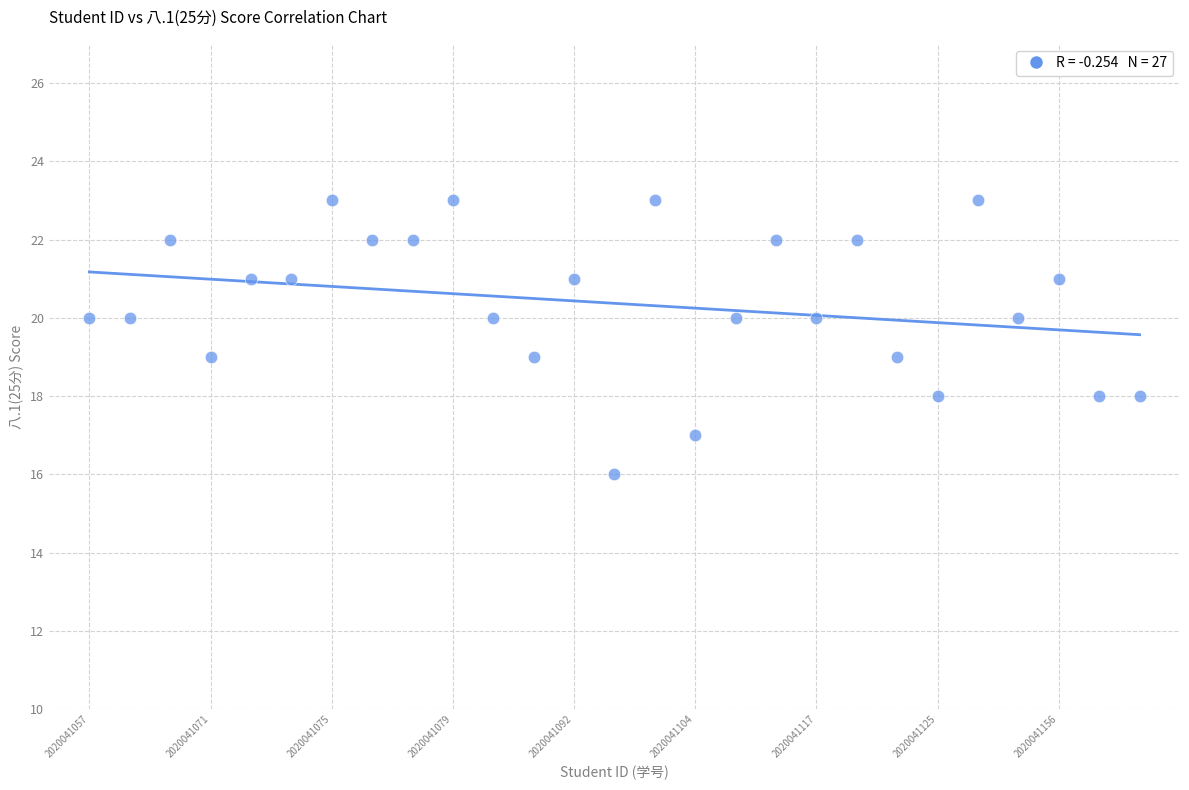

What is the range of Y values (max minus min)?

7